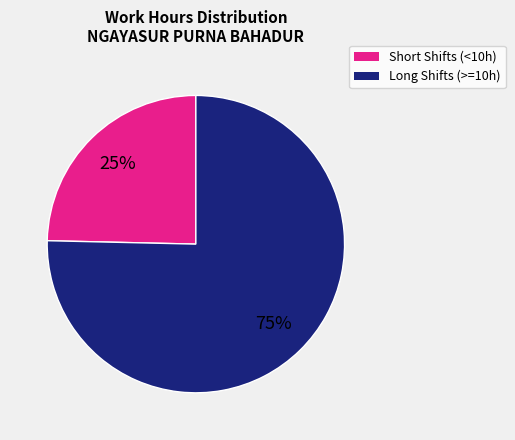

Which slice is the largest?

Long Shifts (>=10h)